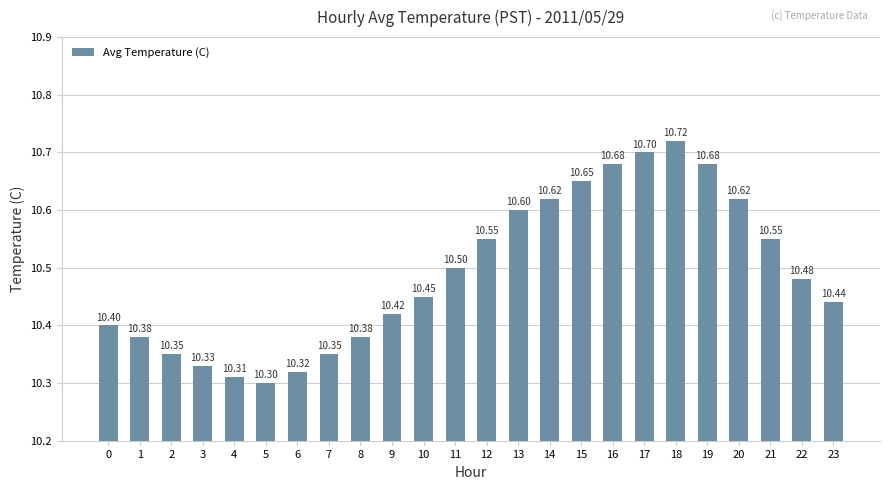

What is the change in value from 11 to 17?

+0.2